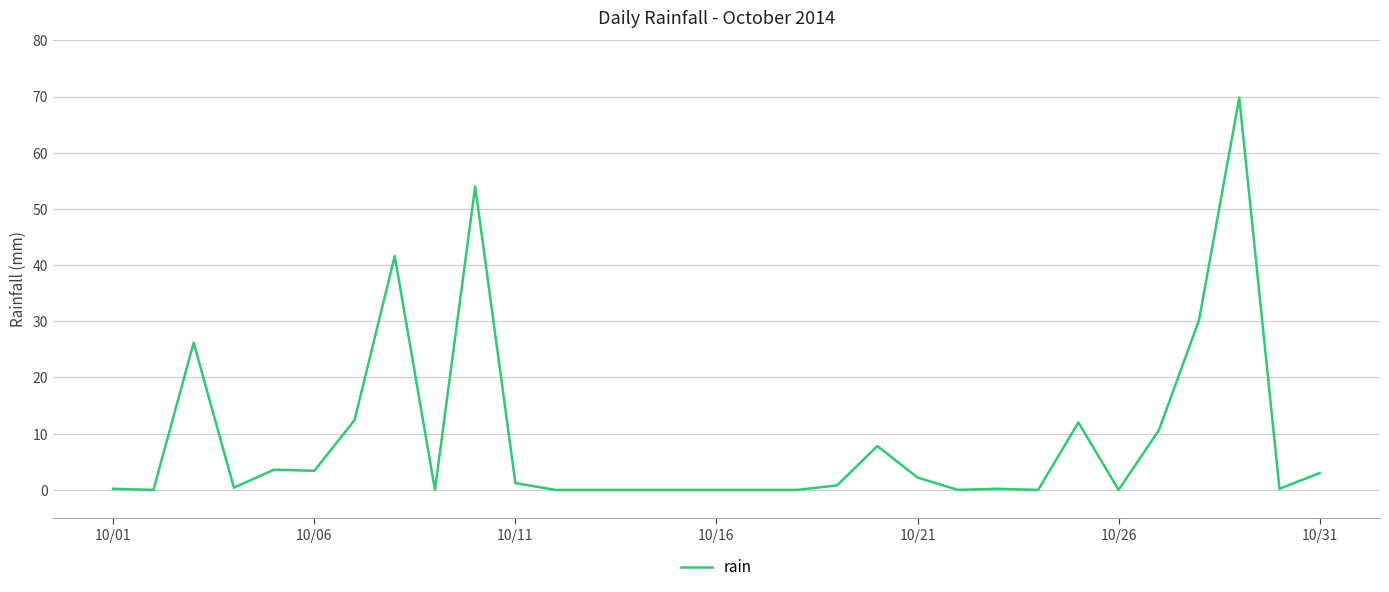

What is the difference between the maximum and minimum values?

69.8